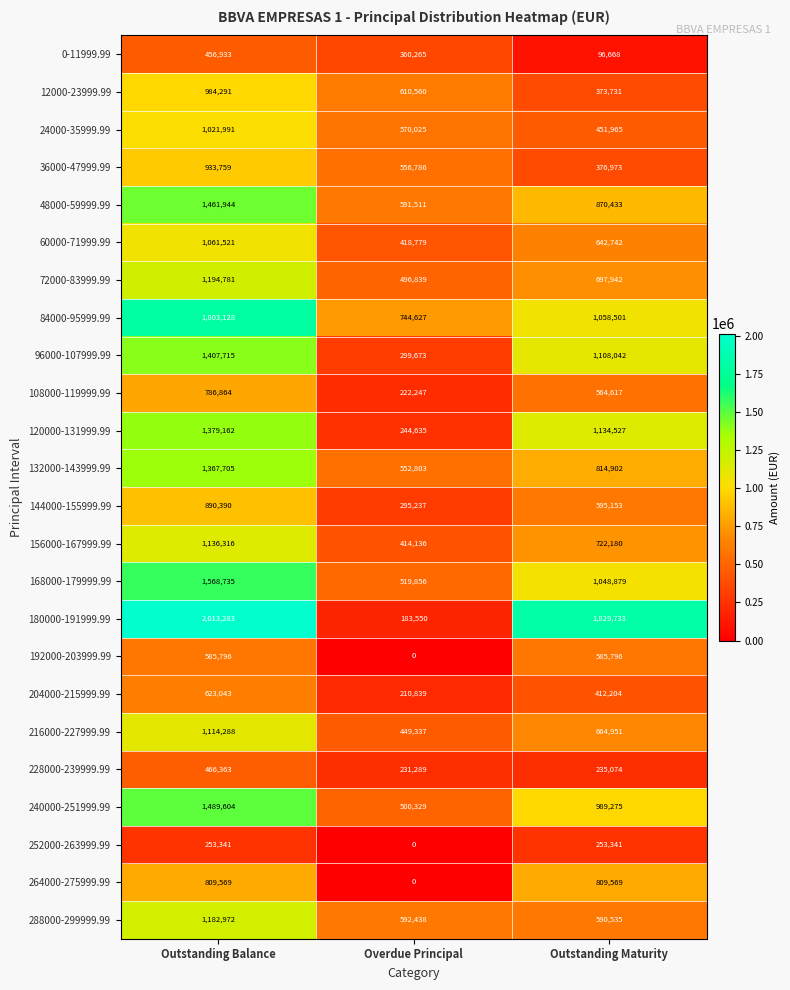

Read the 84000-95999.99 value at Outstanding Maturity.

1058501